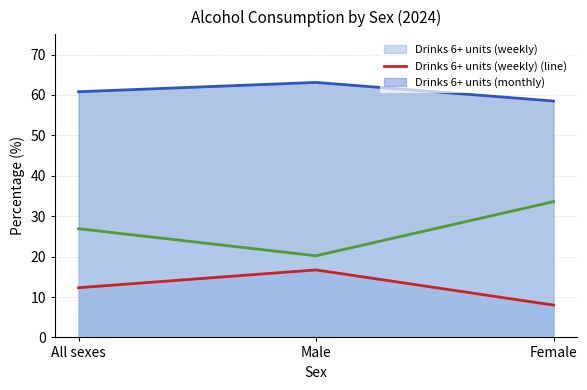

Which series has the largest range (max minus min)?

Not past 12 months/non-drinker (line)